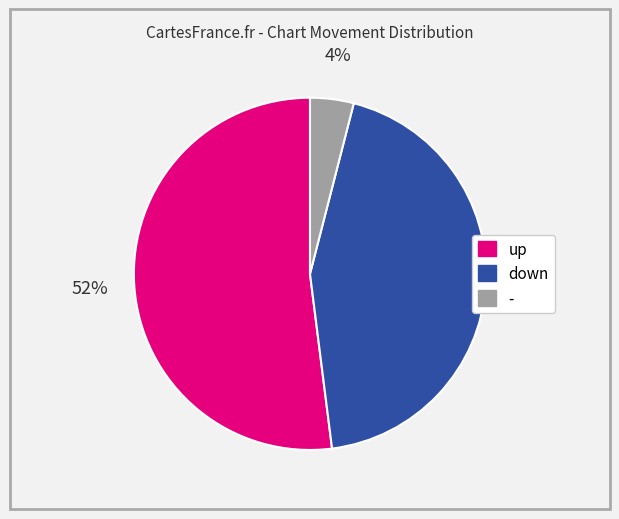

Is the sum of up and - greater than half?

Yes